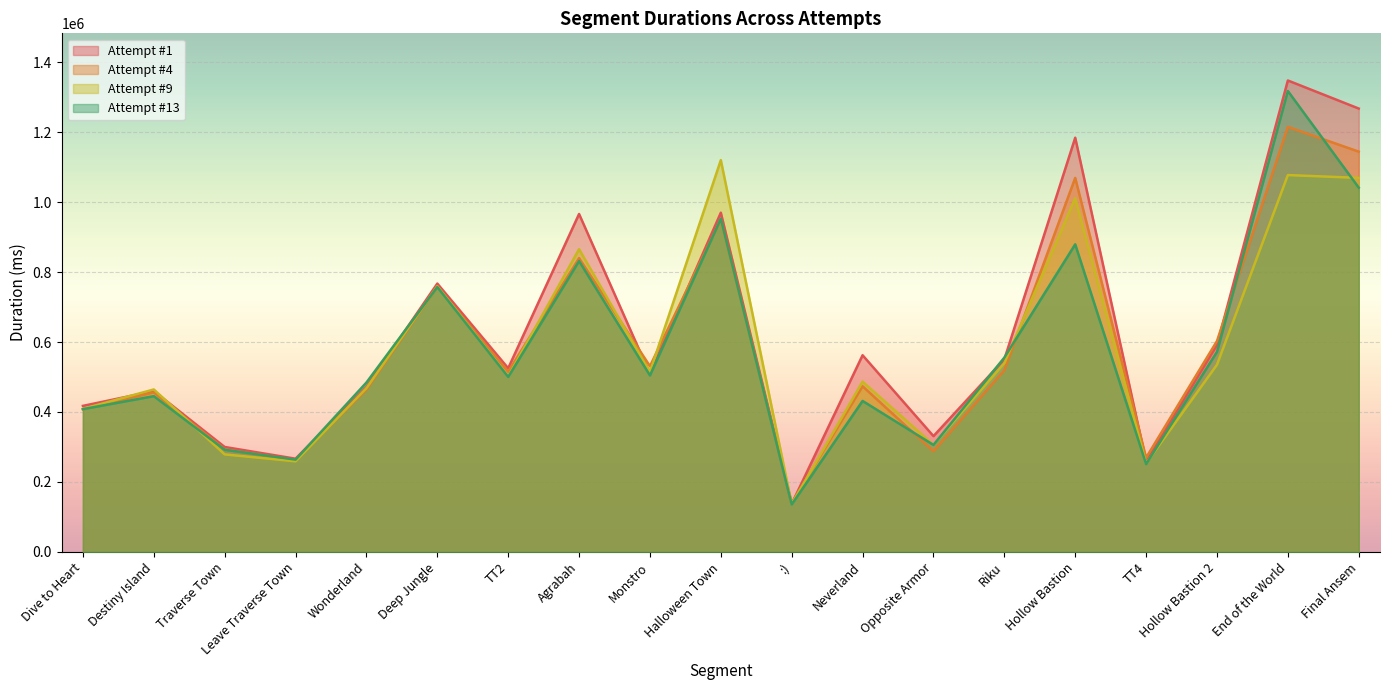

What are all the series names shown in the legend?

Attempt #1, Attempt #4, Attempt #9, Attempt #13